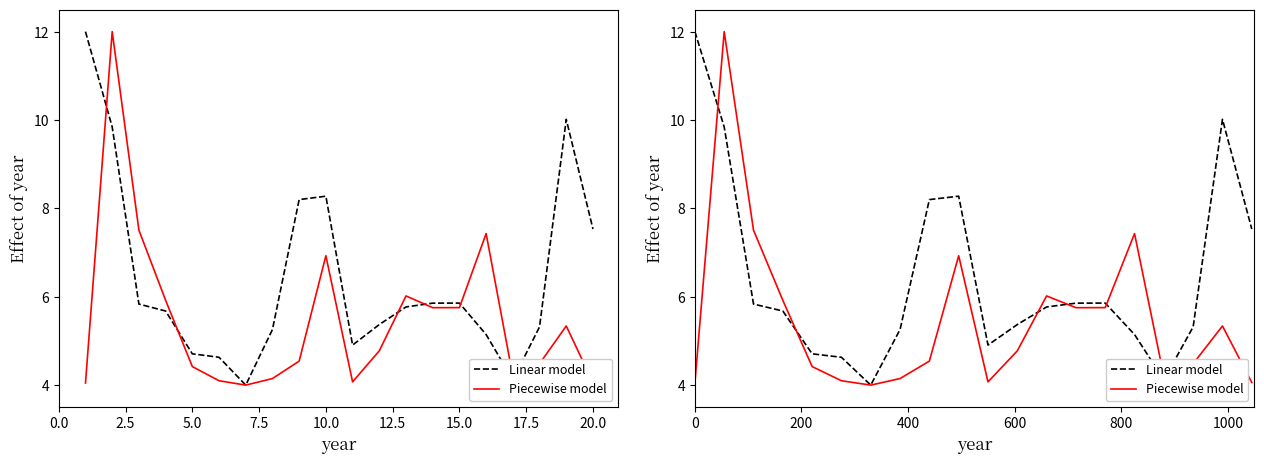

Is the value of Linear model at 20.0 greater than the value of Piecewise model at 5.0?

Yes